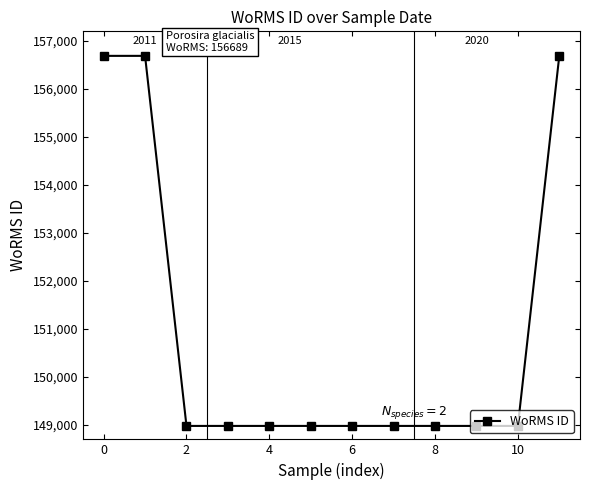

What is the greatest value displayed?

156689